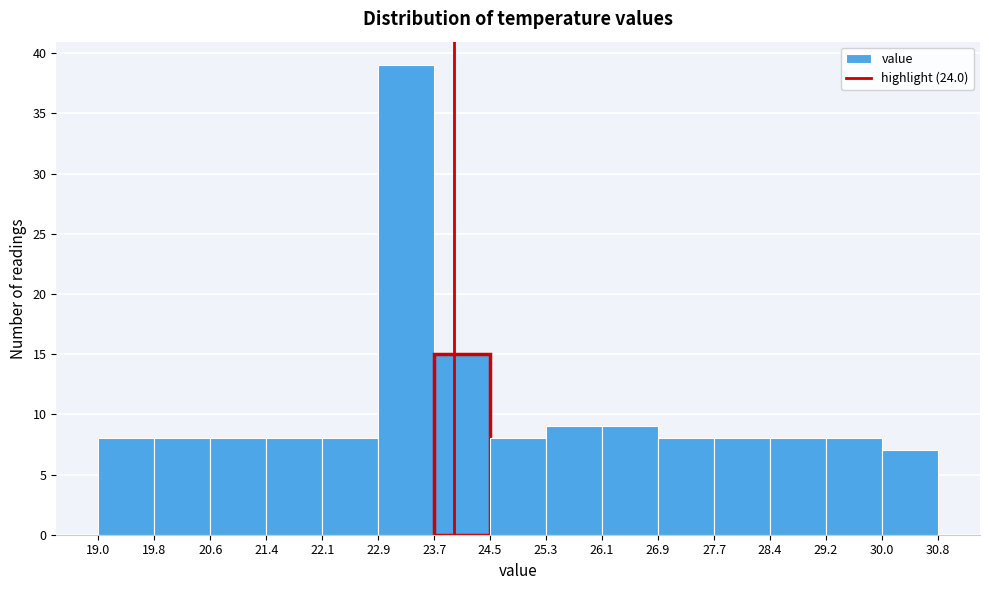

What is the height of the bar covering 29.2 to 30.0 on the x-axis? The values are not printed on the chart, so give them approximately, as read against the axis.

8